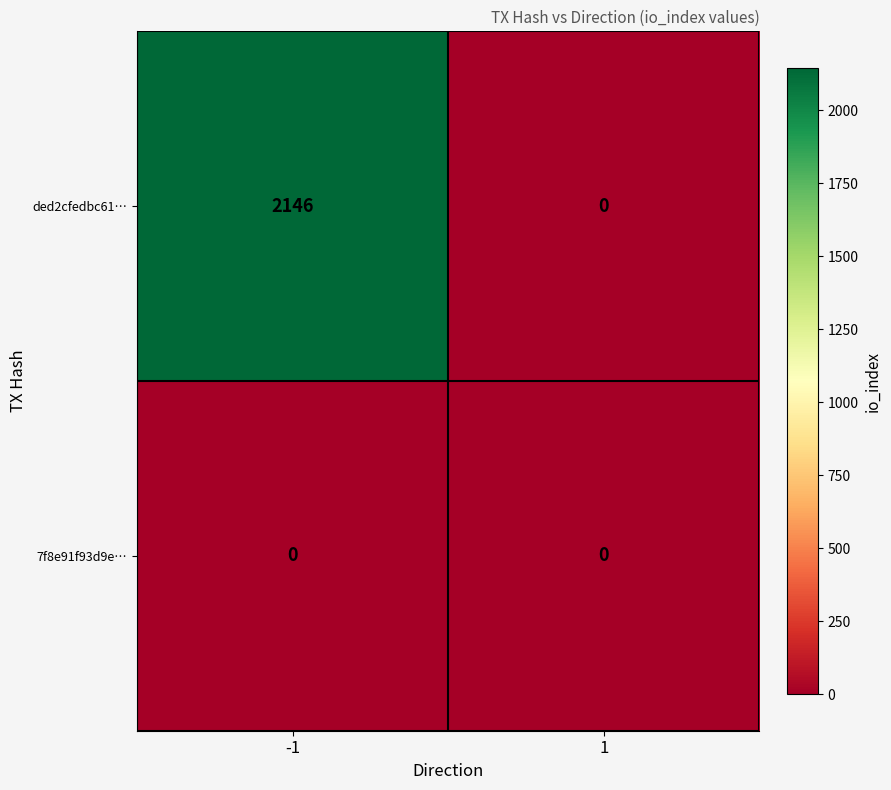

Reading left to right, list all the values displayed in this chart.

ded2cfedbc61…: -1=2146	1=0
7f8e91f93d9e…: -1=0	1=0